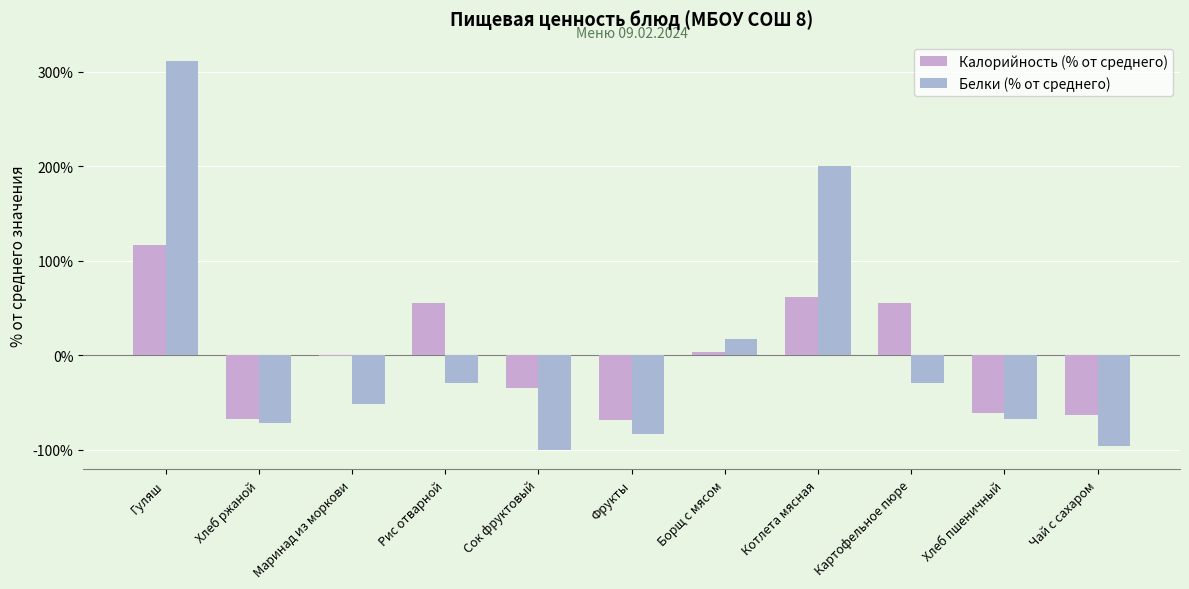

How many data points does each series have?

11